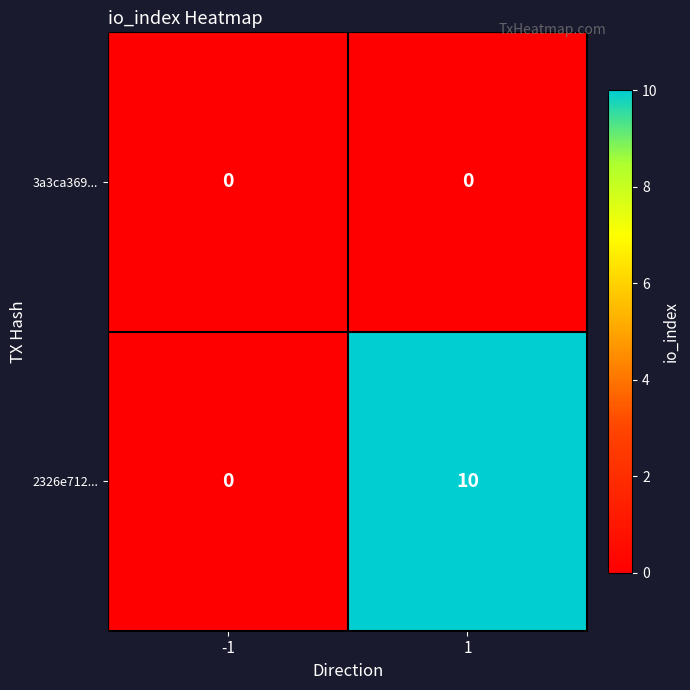

Reading left to right, extract all data points from this chart.

3a3ca369...: 0	0
2326e712...: 0	10